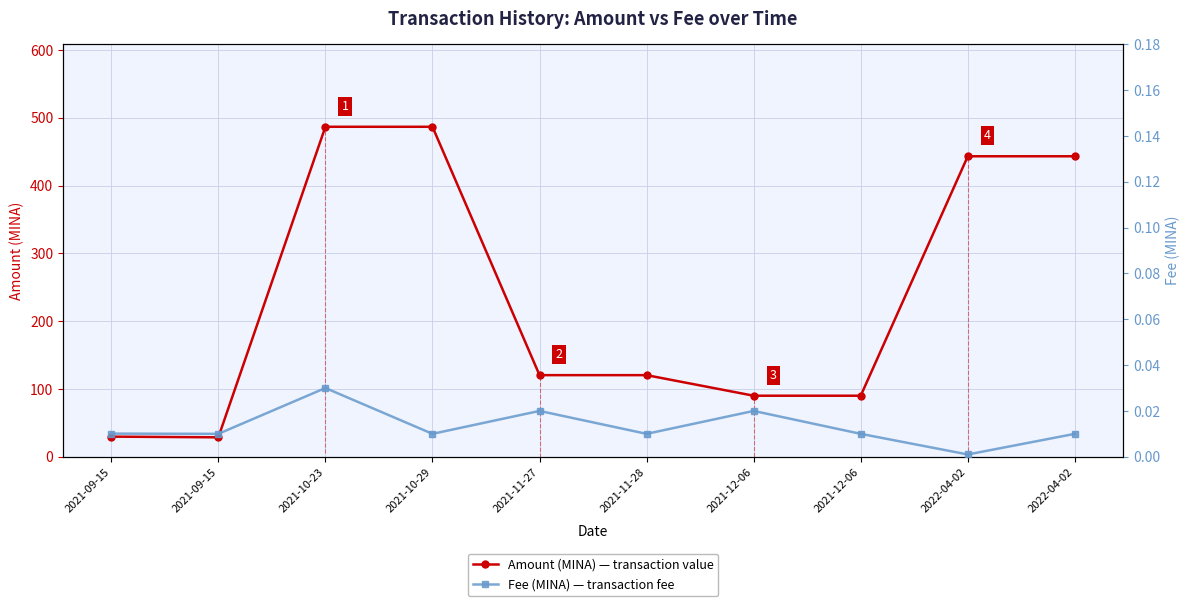

Rank the series by their average value, from highest to lowest.

Amount (MINA), Fee (MINA)